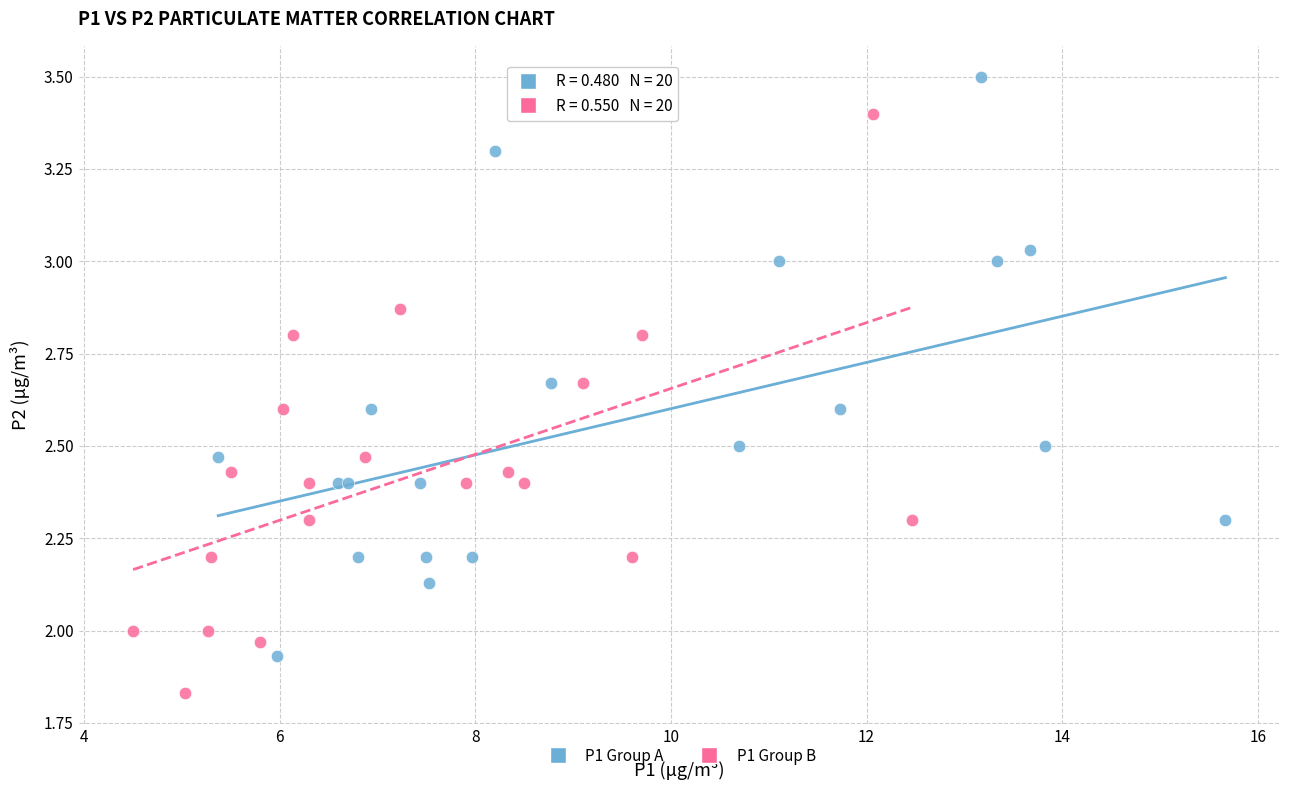

Which series contains the highest Y value?

P1 Group A